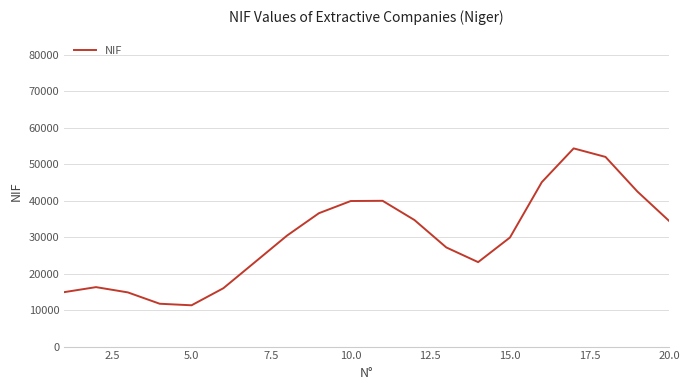

What is the greatest value displayed?

54324